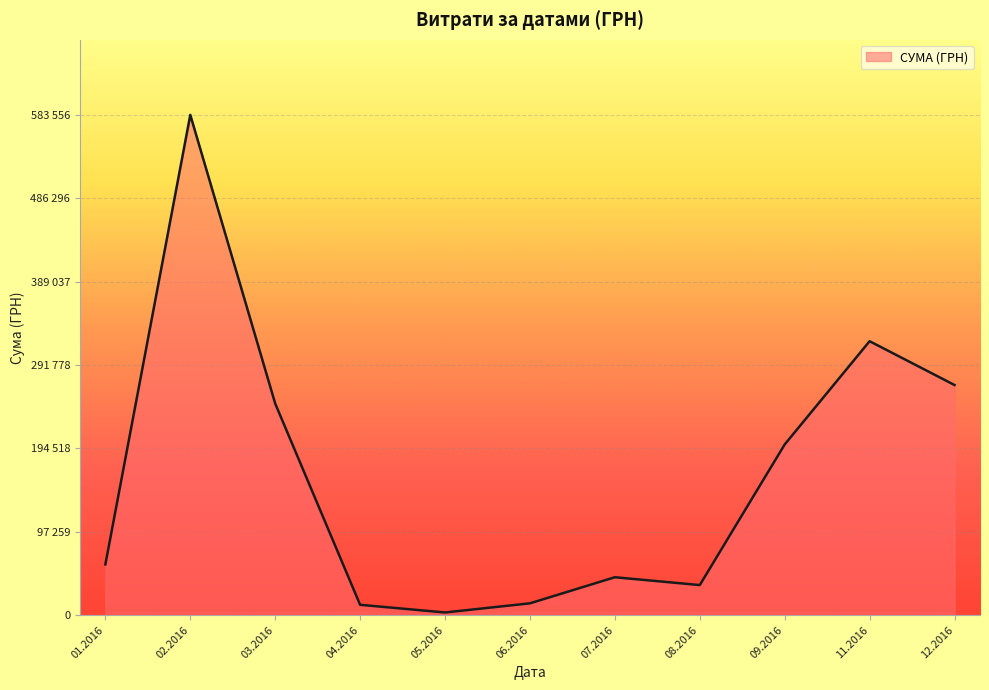

Does the chart have visible grid lines?

Yes